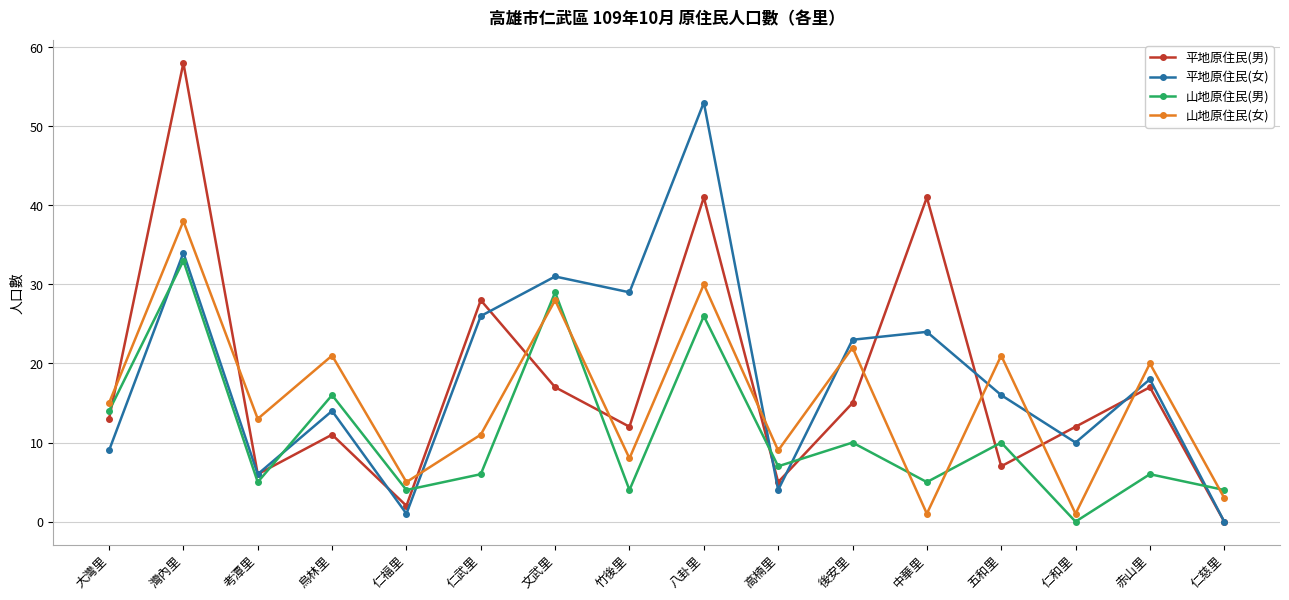

What is the approximate value of 山地原住民(女) at 考潭里, to the nearest 5?

15